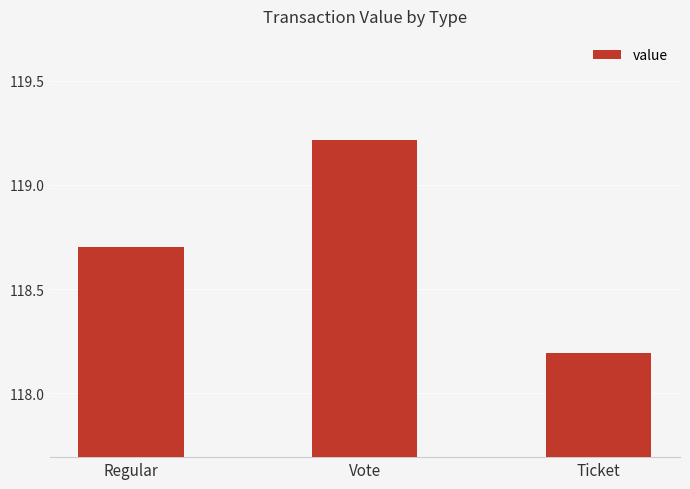

Which category has the highest value across all series?

Vote